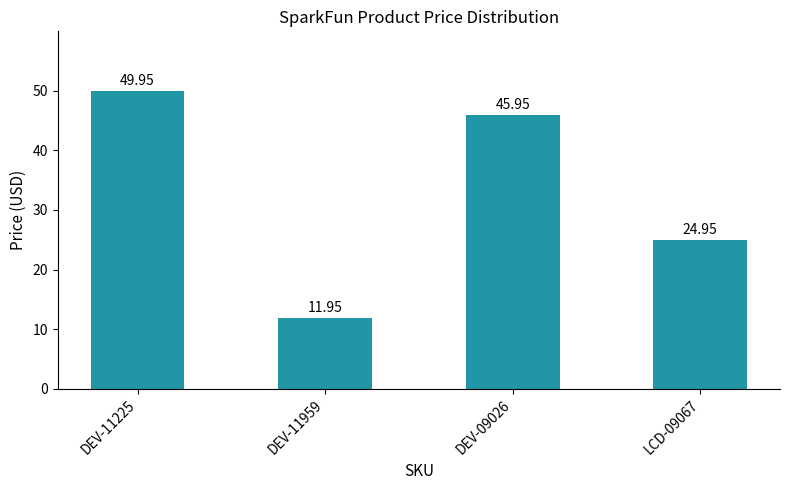

What is the sum of all values?

132.8